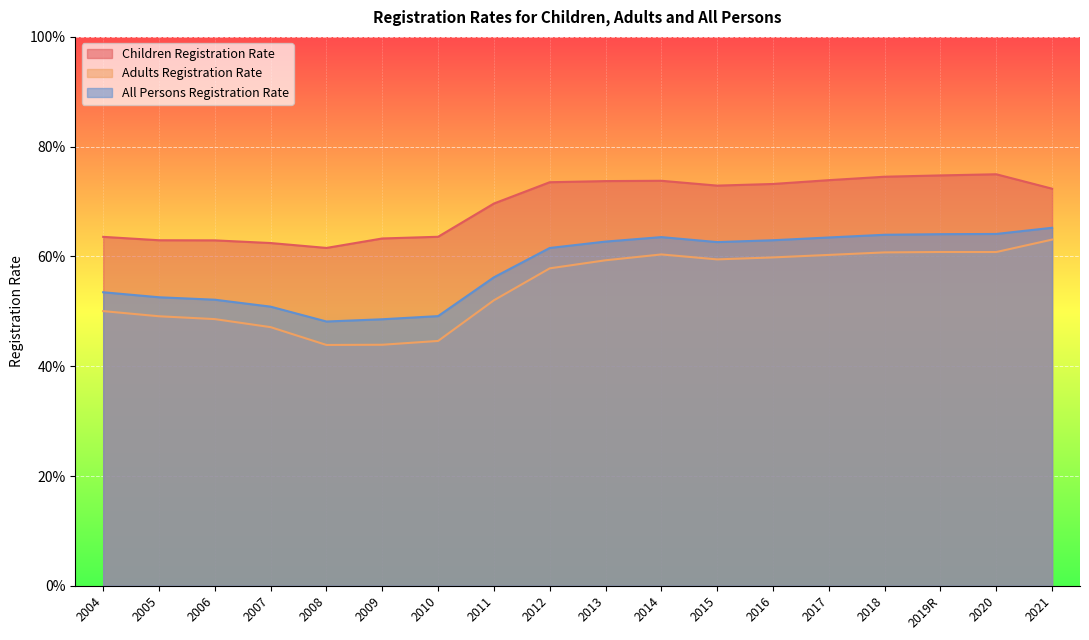

Which label corresponds to the smallest value in the chart?

2008